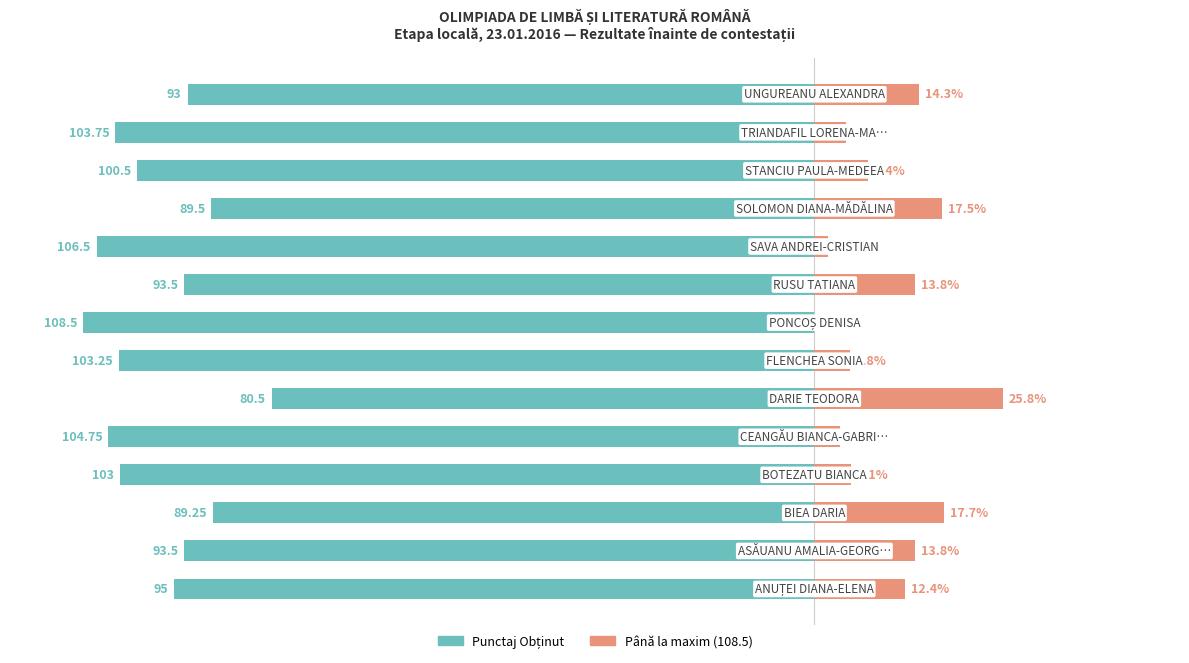

Reading left to right, extract all data points from this chart.

Punctaj Obținut: -87.6	-86.2	-82.3	-94.9	-96.5	-74.2	-95.2	-100.0	-86.2	-98.2	-82.5	-92.6	-95.6	-85.7
Până la maxim: 12.4	13.8	17.7	5.1	3.5	25.8	4.8	0.0	13.8	1.8	17.5	7.4	4.4	14.3